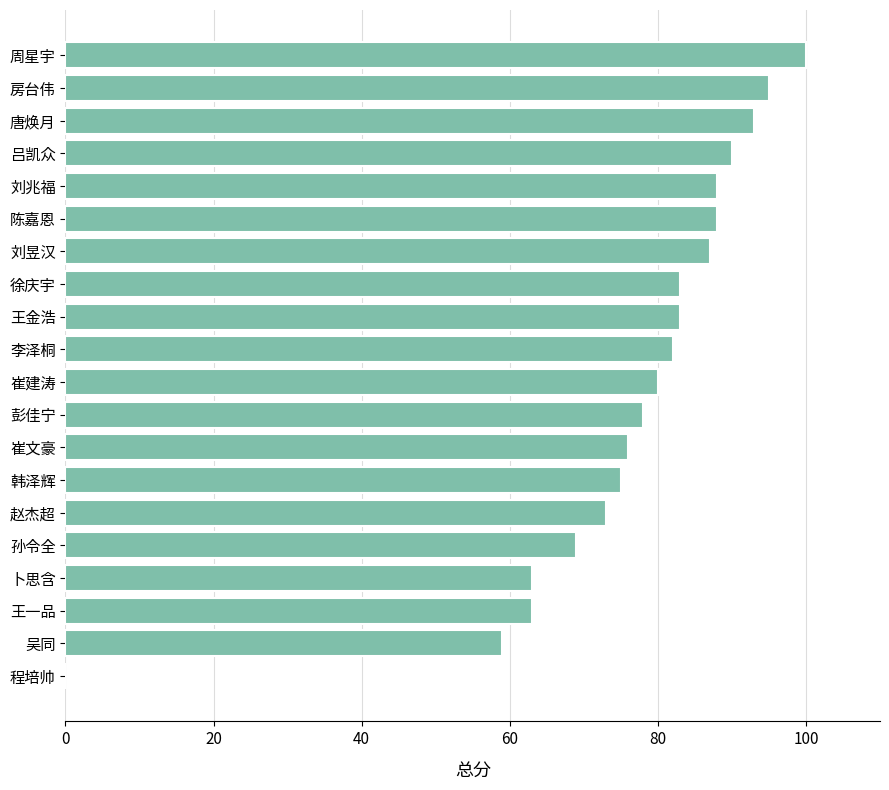

What is the change in value from 李泽桐 to 陈嘉恩?

+6